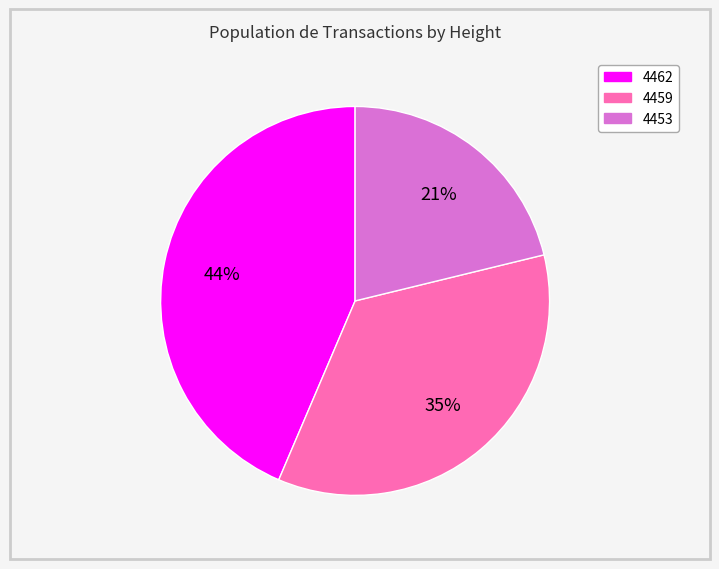

Which slice is the smallest?

4453